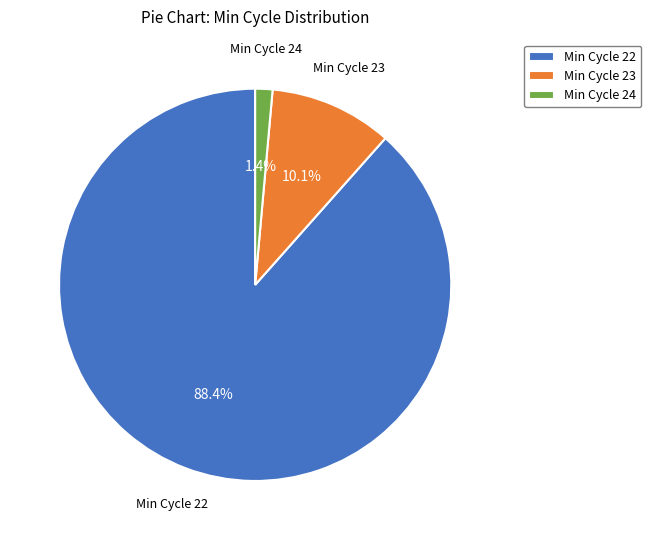

Rank the categories by value from lowest to highest.

Min Cycle 24, Min Cycle 23, Min Cycle 22